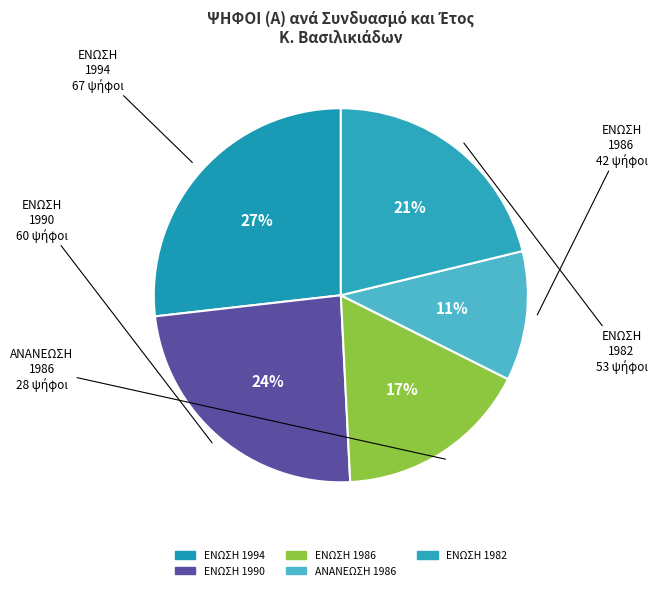

How many segments does this pie chart have?

5